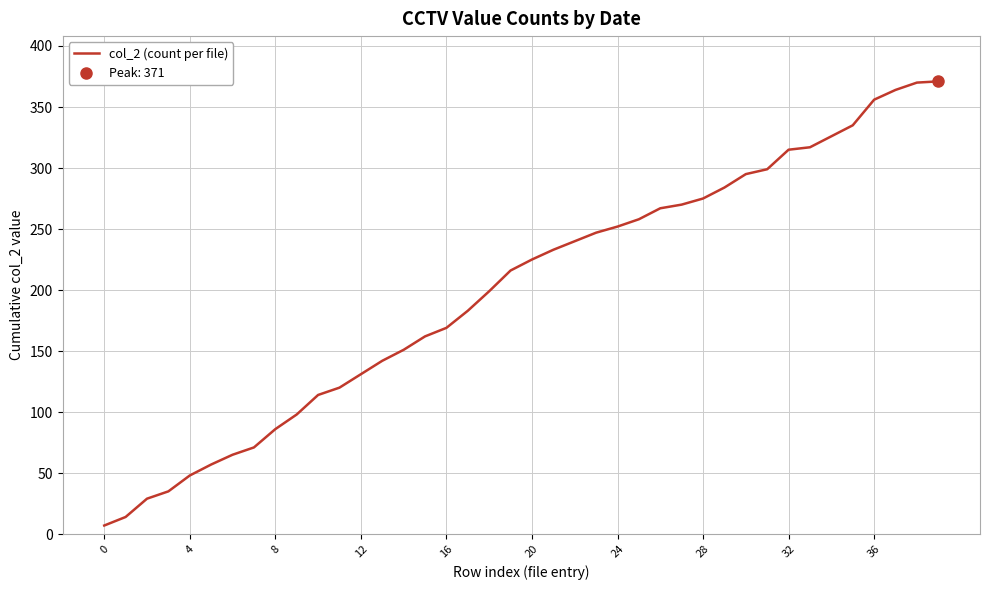

How many values are below 225?

20